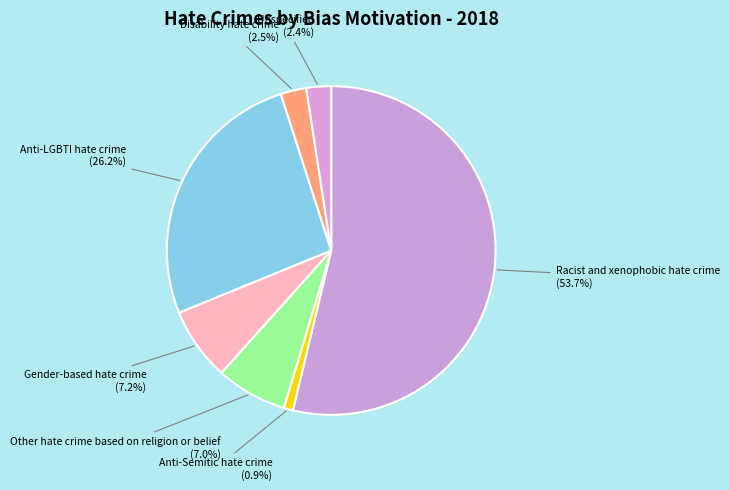

How many slices are in this pie chart?

7